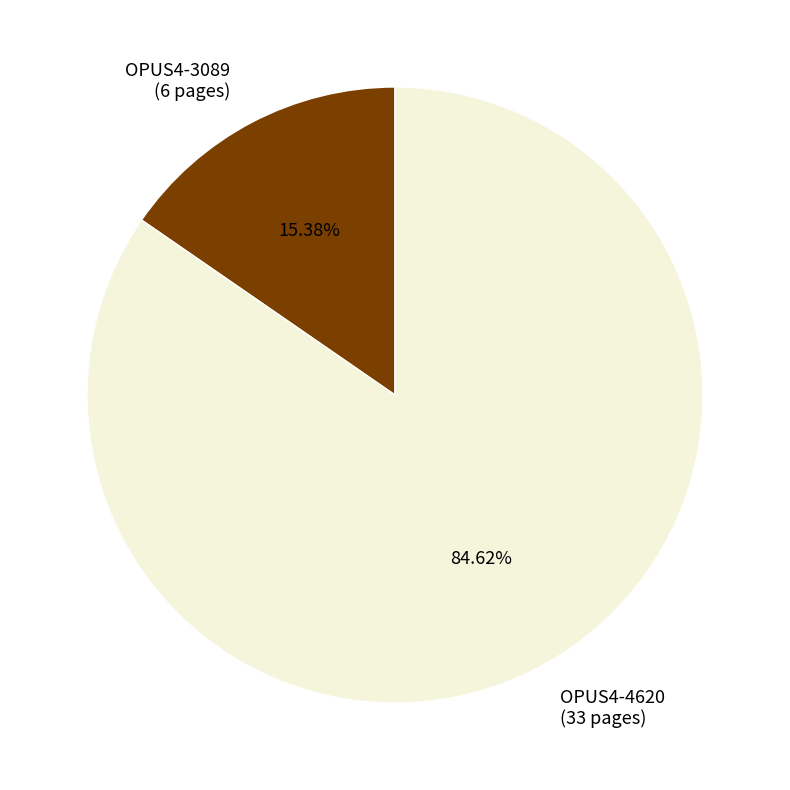

What percentage do OPUS4-3089 and OPUS4-4620 together represent?

100.0%